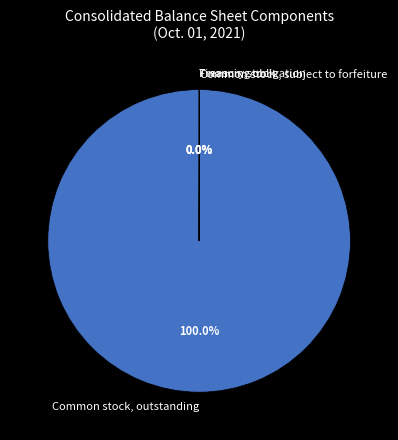

Which category has the biggest portion of the pie?

Common stock, outstanding